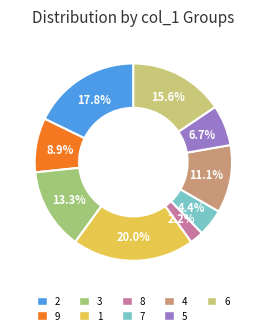

What percentage is the 2 slice, to the nearest percent?

18%